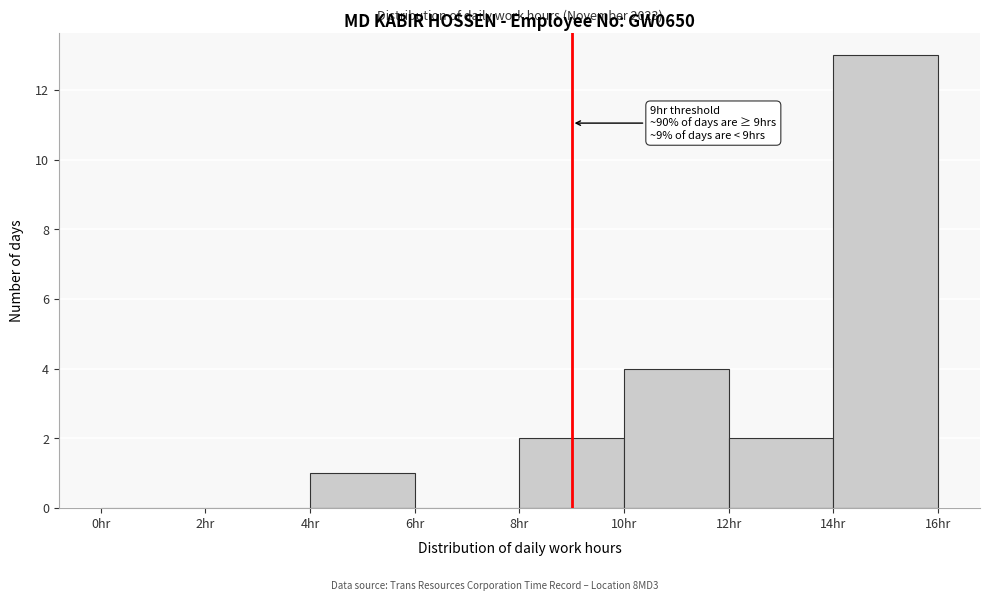

Which range on the x-axis has the tallest bar?

14 to 16